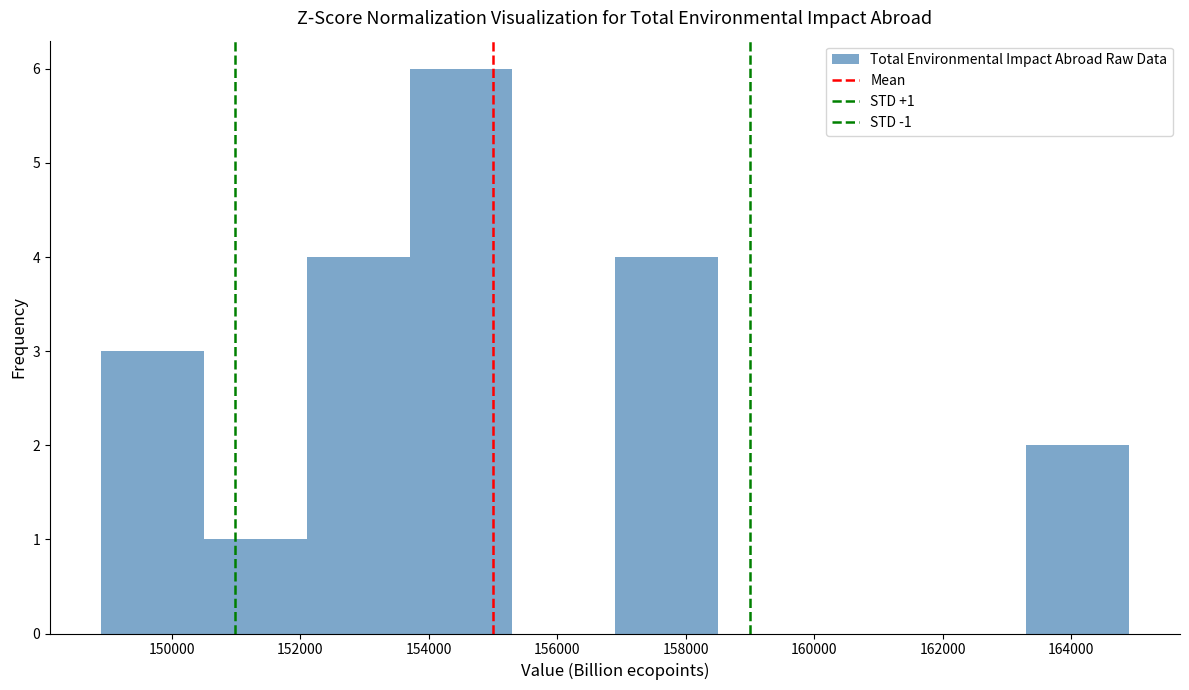

Which range on the x-axis has the tallest bar?

153800 to 155200